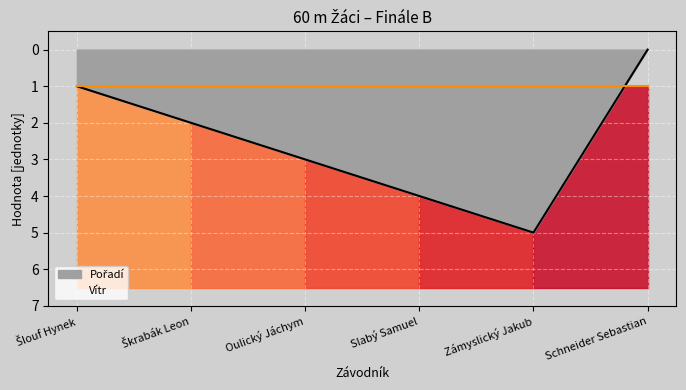

Reading left to right, transcribe all the data shown in this chart.

Šlouf Hynek=1	Škrabák Leon=2	Oulický Jáchym=3	Slabý Samuel=4	Zámyslický Jakub=5	Schneider Sebastian=0